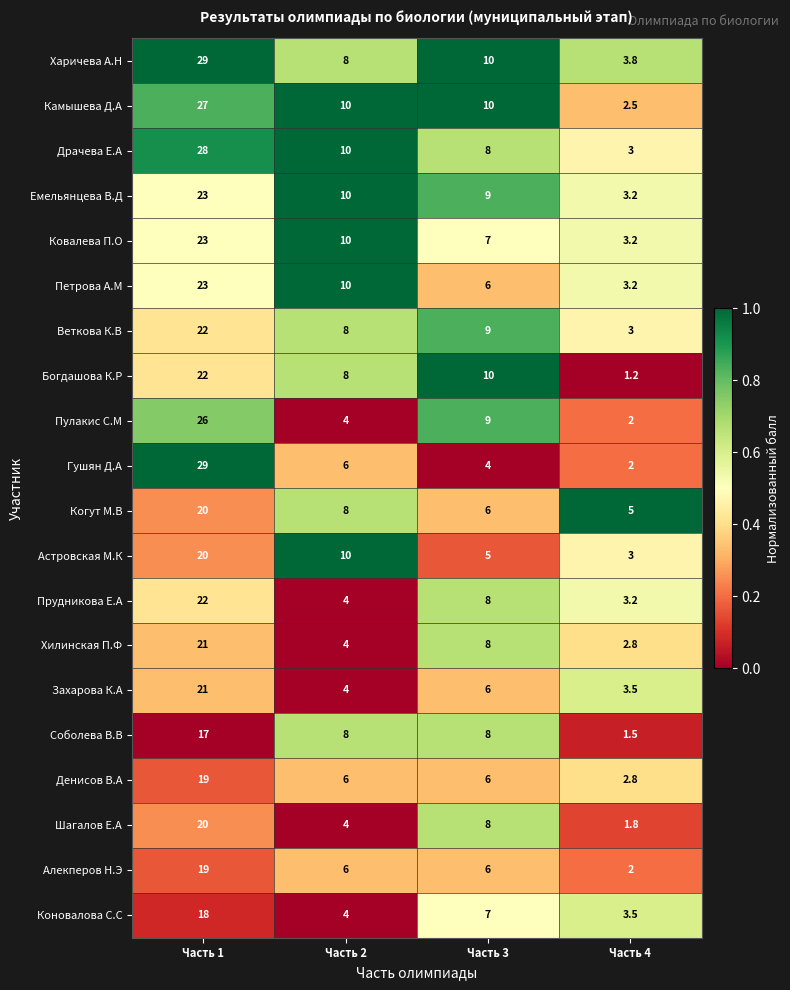

What is the difference between the Гушян Д.А values at Часть 3 and Часть 2?

2.0